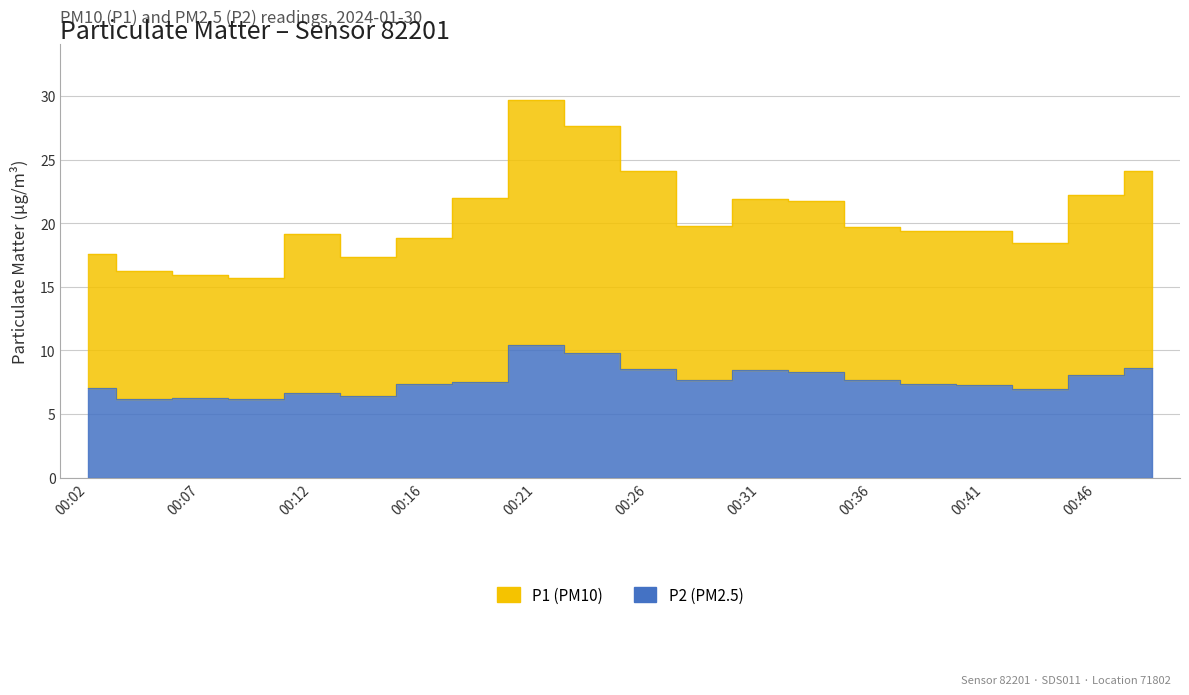

Reading left to right, list all the values displayed in this chart.

P1: 17.6	16.3	15.9	15.7	19.2	17.3	18.8	22.0	29.7	27.6	24.1	19.8	21.9	21.7	19.7	19.4	19.4	18.4	22.2	24.1
P2: 7.0	6.2	6.3	6.2	6.6	6.5	7.3	7.5	10.4	9.8	8.5	7.7	8.5	8.3	7.7	7.4	7.3	7.0	8.1	8.7